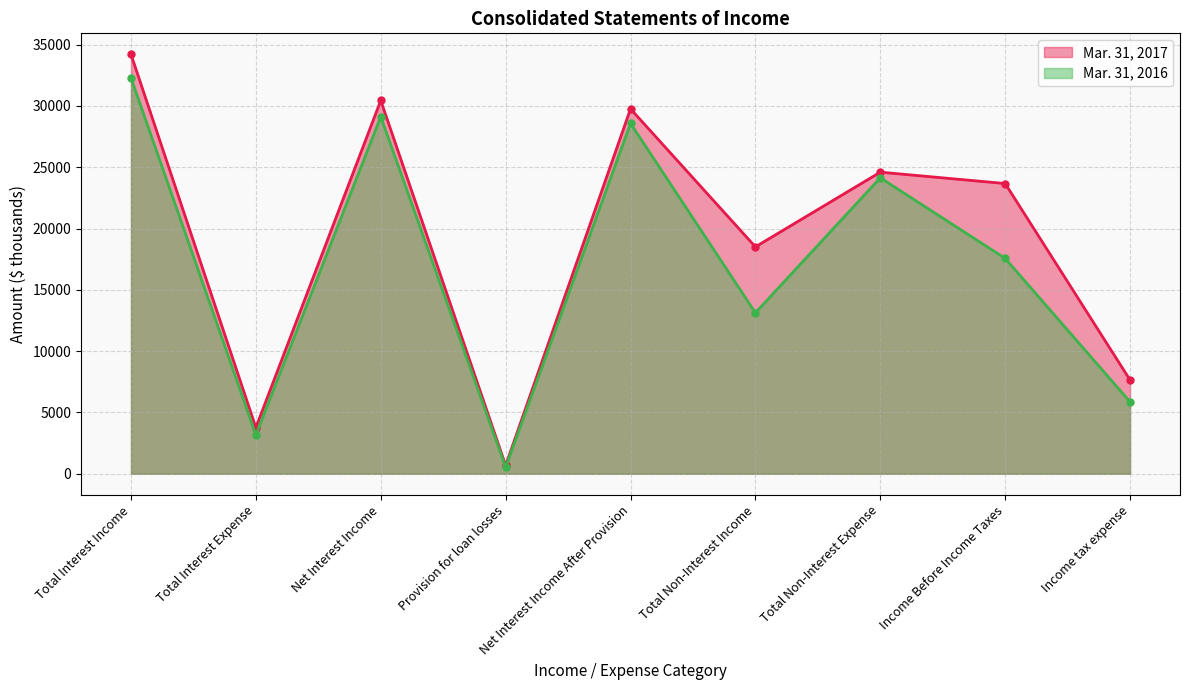

At which label does Mar. 31, 2016 first exceed 17568?

Total Interest Income